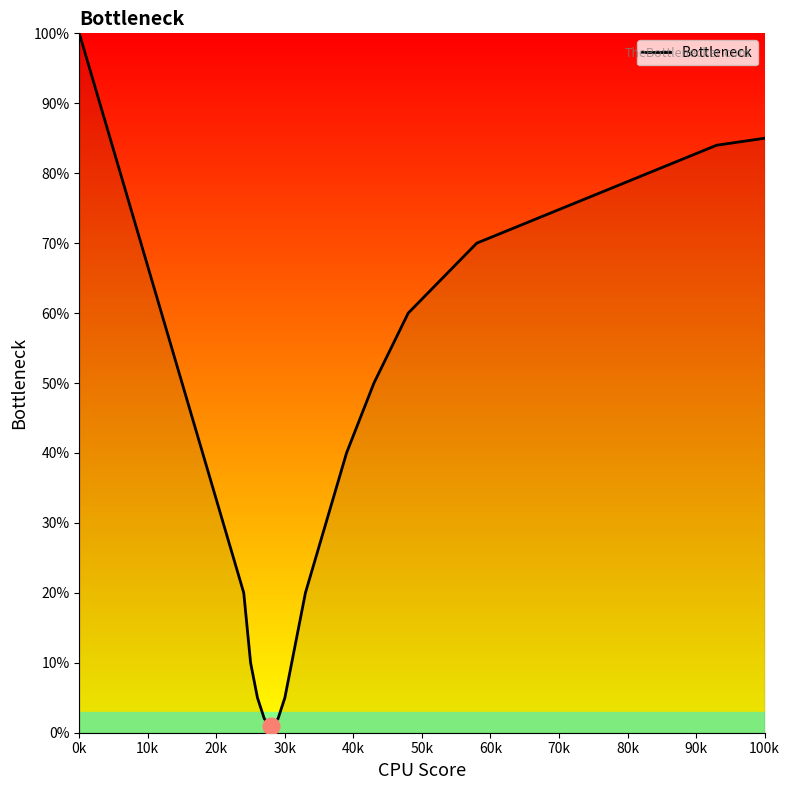

What is the average value?

50